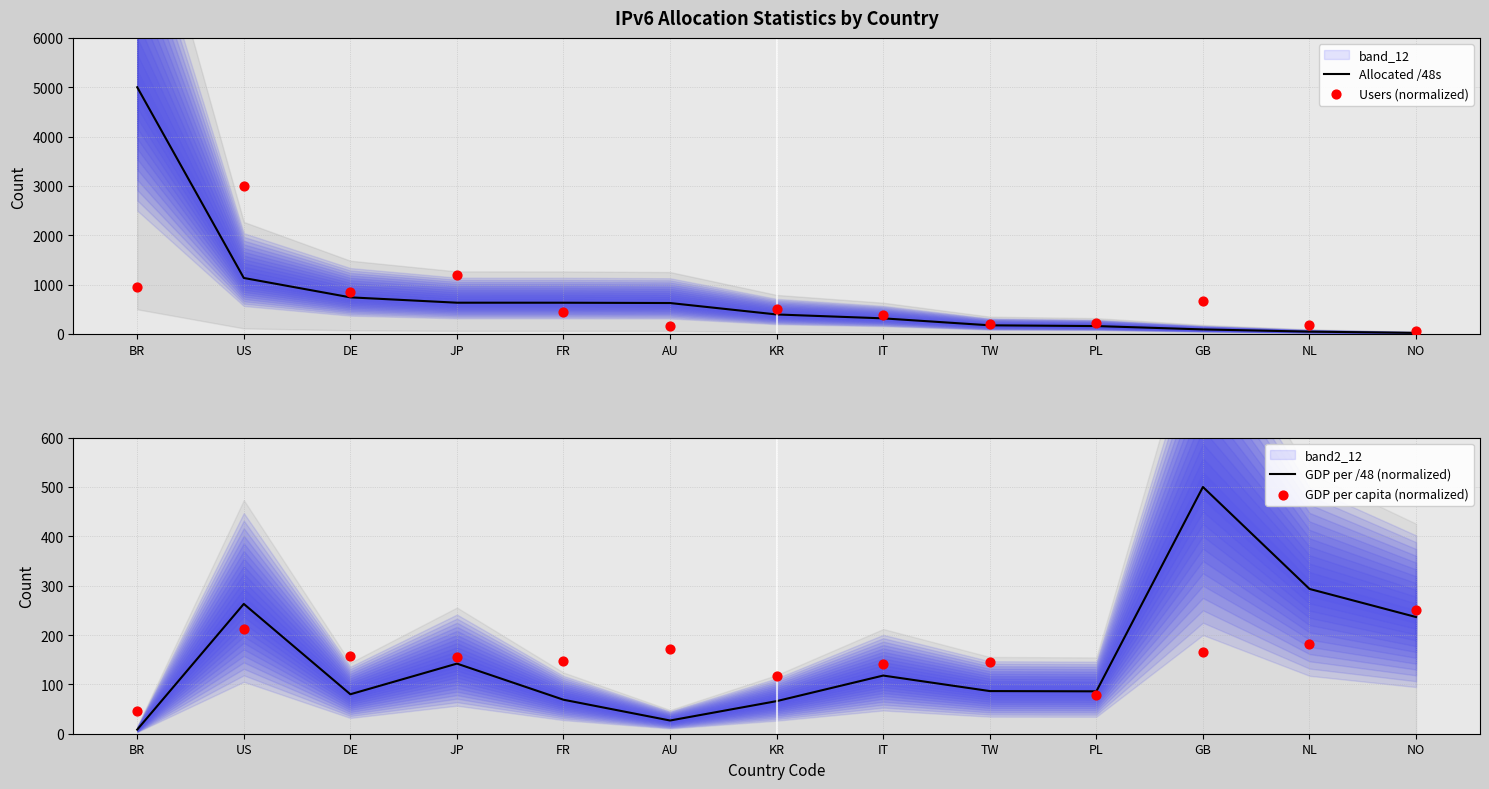

Is the value of GDP per /48 (normalized) at BR greater than the value of Allocated /48s at FR?

No